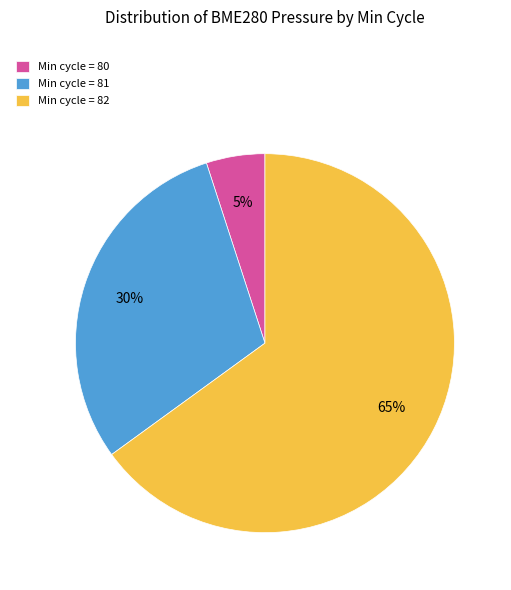

The Min cycle = 82 slice represents 71% of the pie. True or false?

False